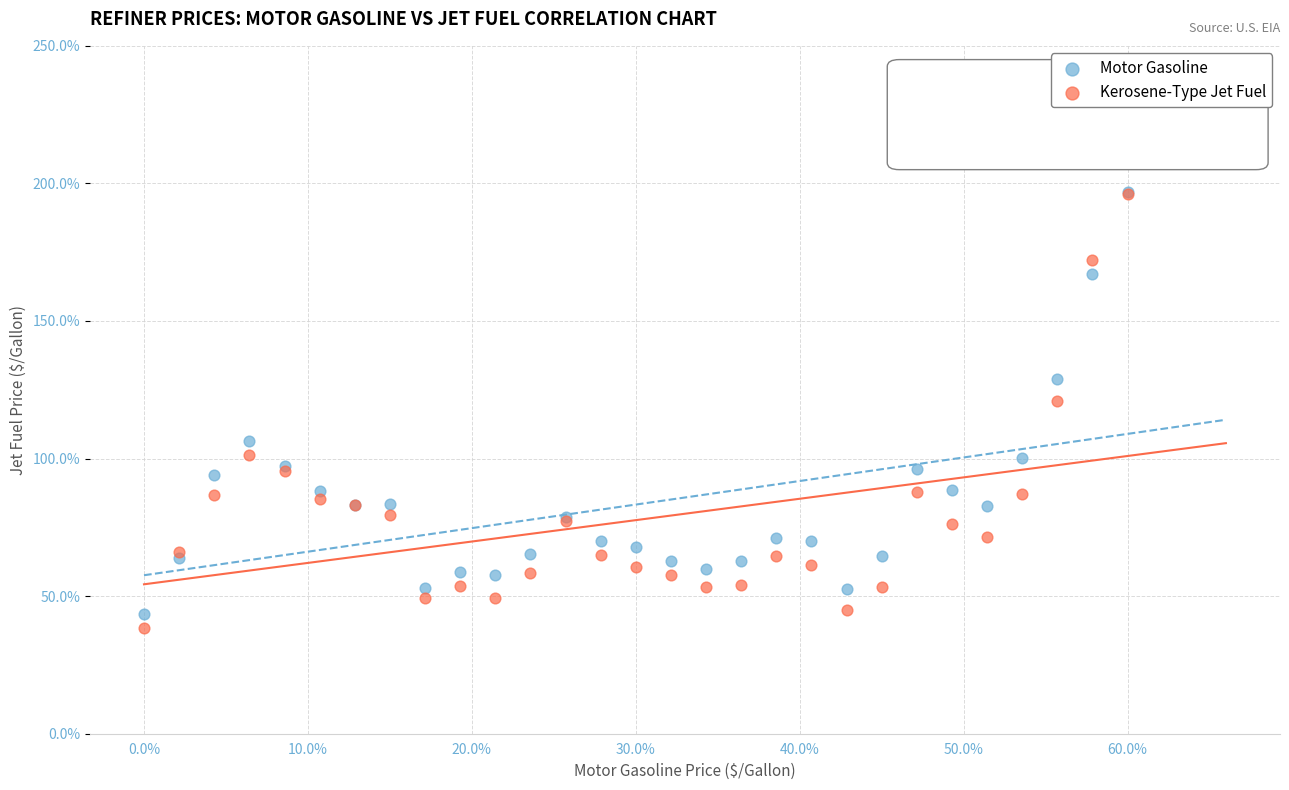

Which series reaches the minimum Y coordinate?

Kerosene-Type Jet Fuel